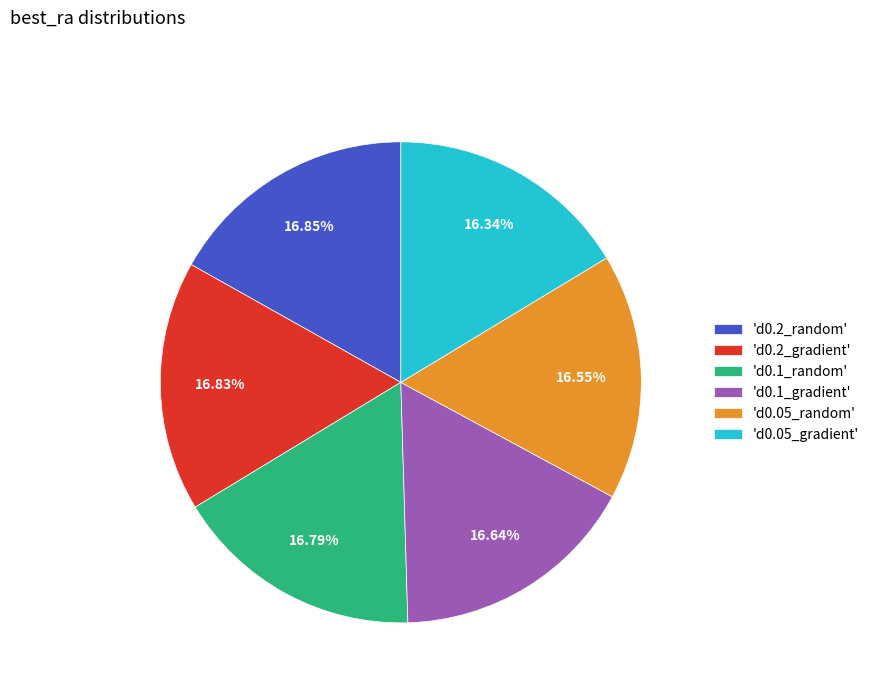

To the nearest percent, what is the difference between the largest and smallest slice percentages?

1%